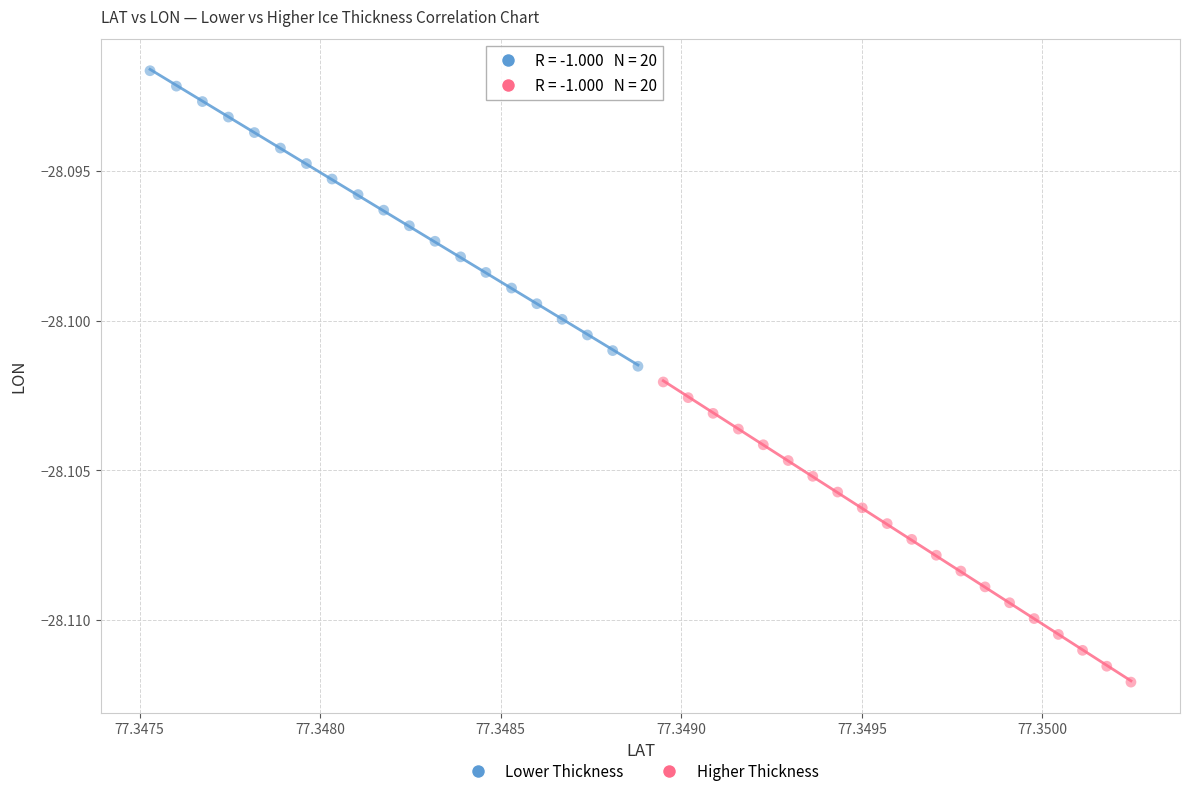

Which series has the widest spread of Y values?

Higher Thickness